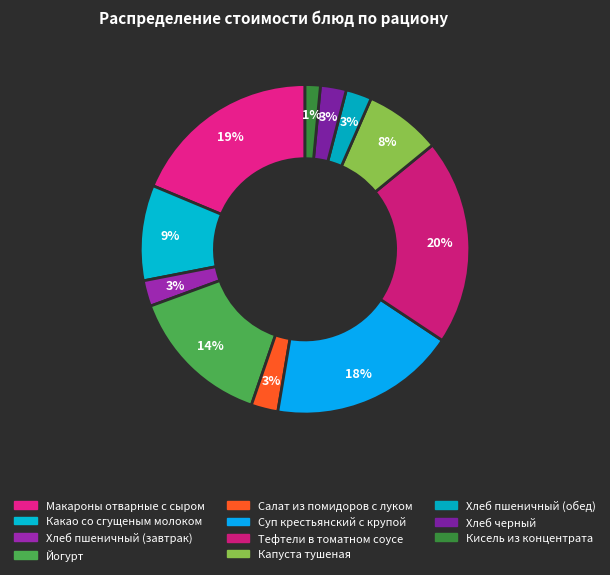

Count the number of slices in the pie.

11